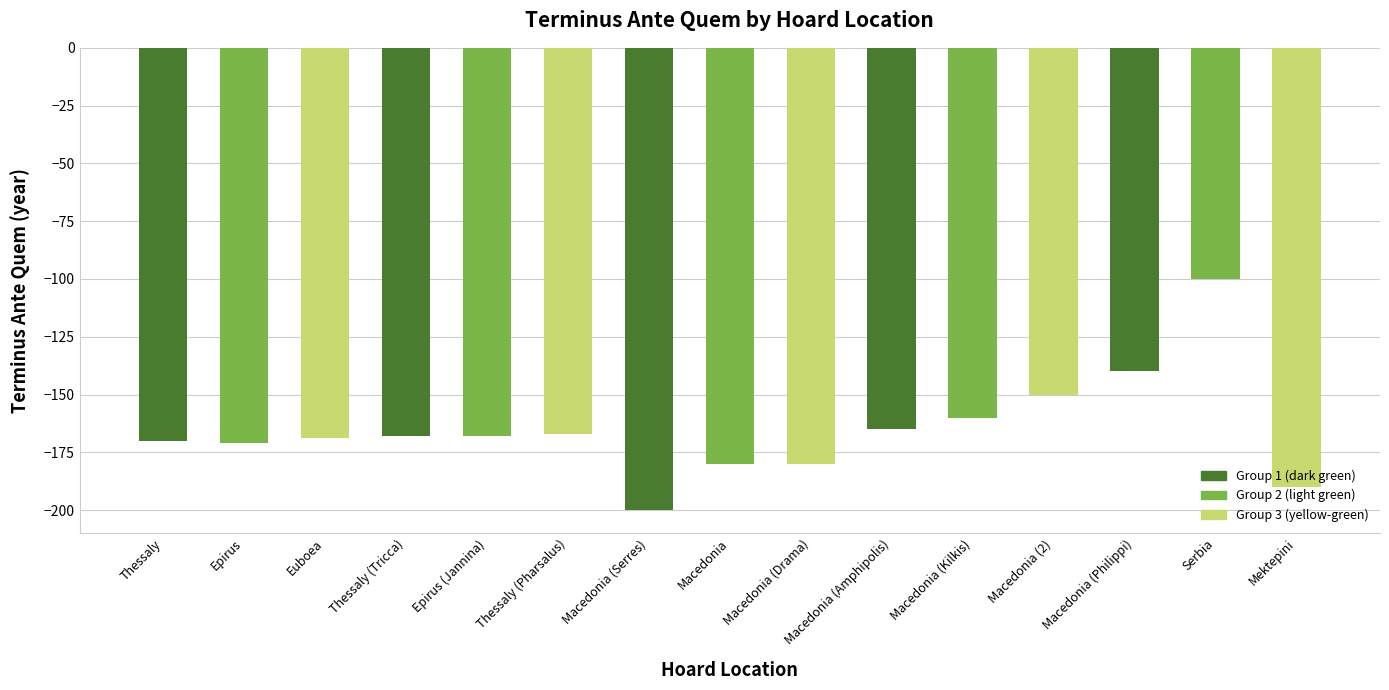

Reading left to right, extract all data points from this chart.

-170	-171	-169	-168	-168	-167	-200	-180	-180	-165	-160	-150	-140	-100	-190